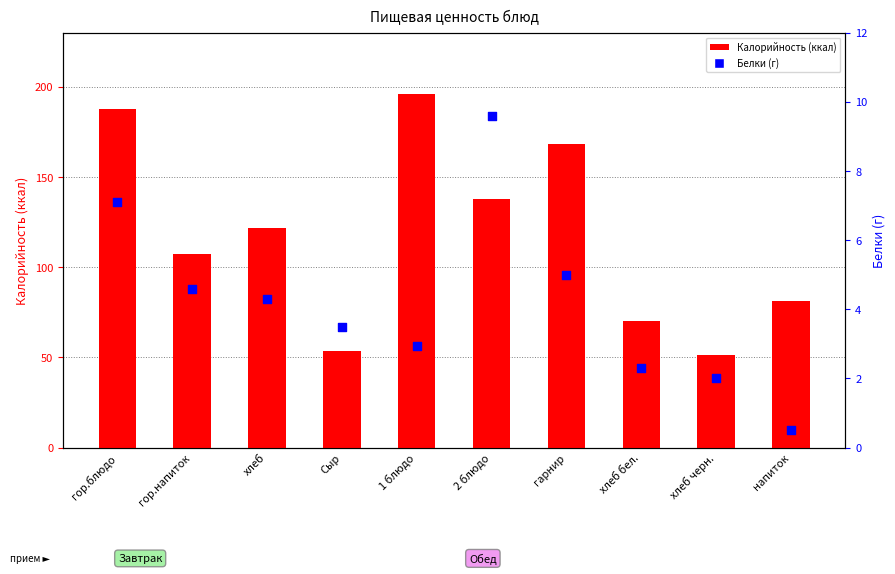

Which series has the widest spread of Y values?

Калорийность